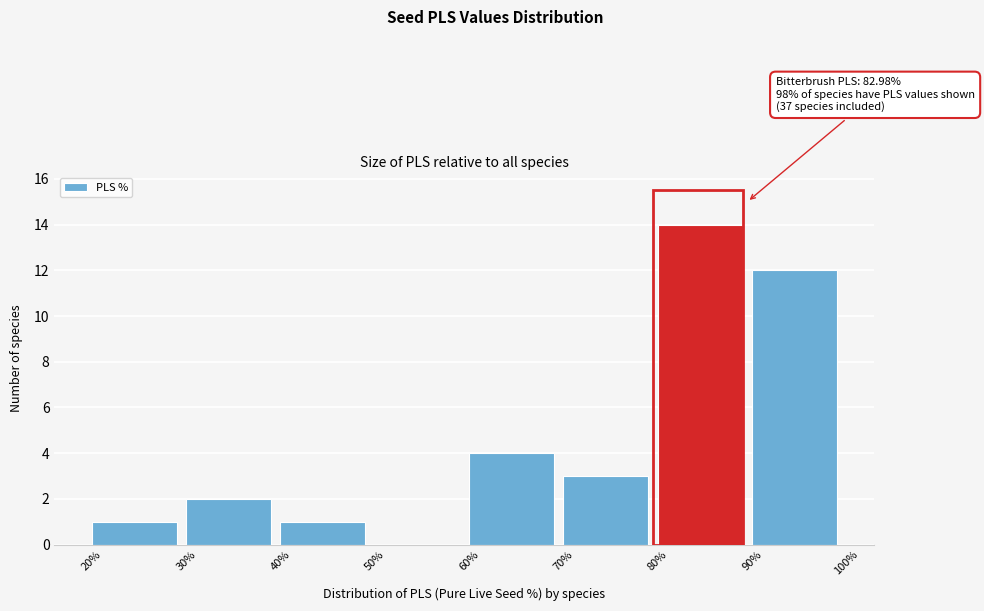

Over which range of the x-axis is the bar tallest?

80% to 90%